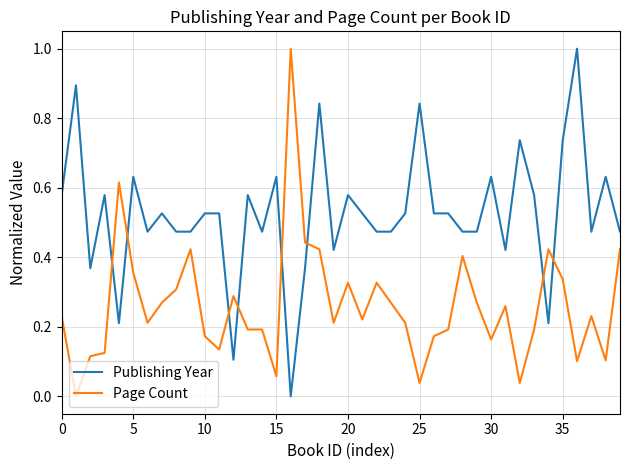

Which series has the largest total across all categories?

Publishing Year